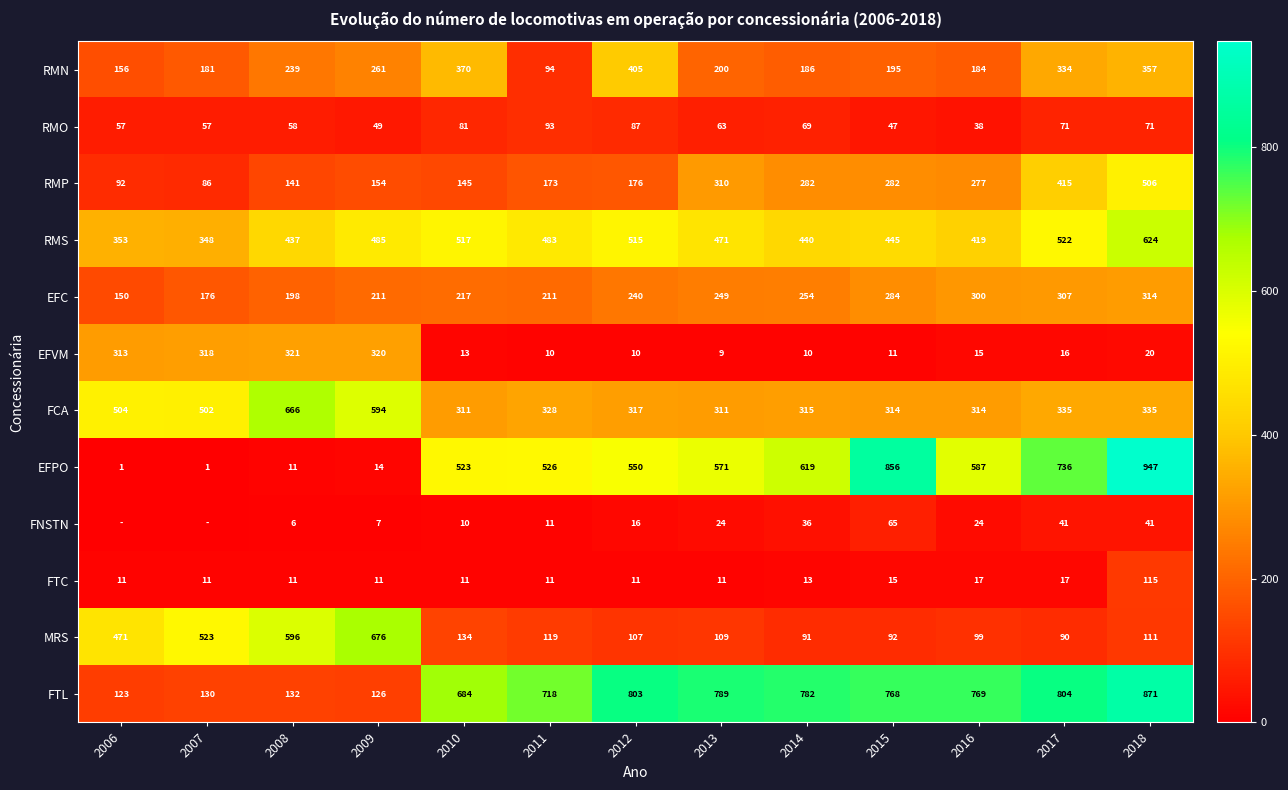

The value of MRS at 2013 is 52. True or false?

False